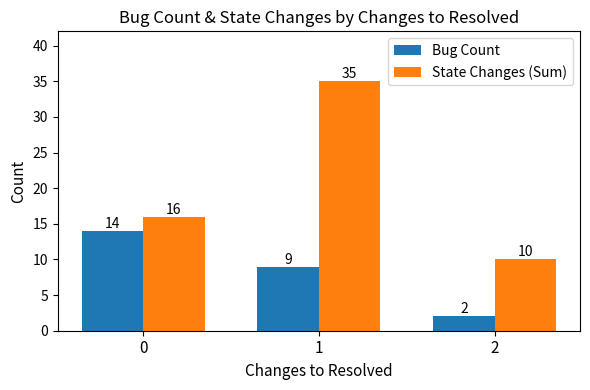

How many values in the State Changes (Sum) series are below 16?

1